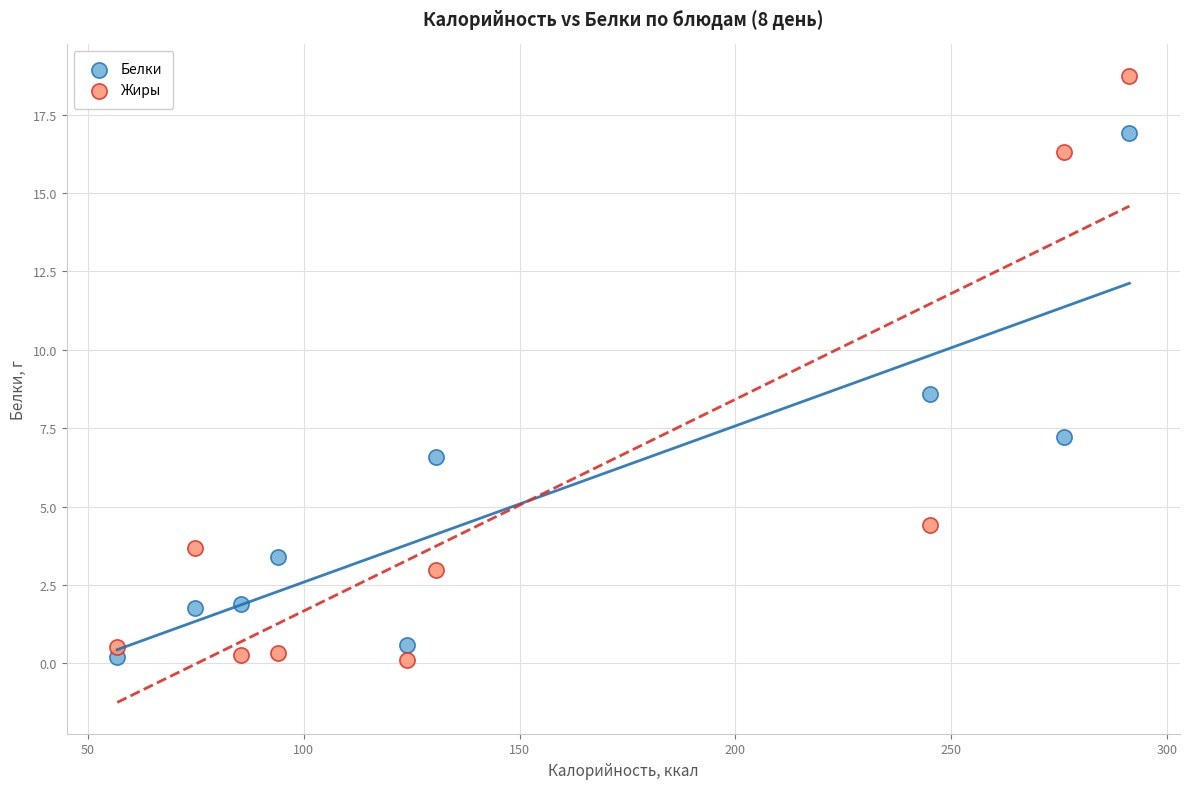

Across all data points, what is the range of Y values (max minus min)?

18.6